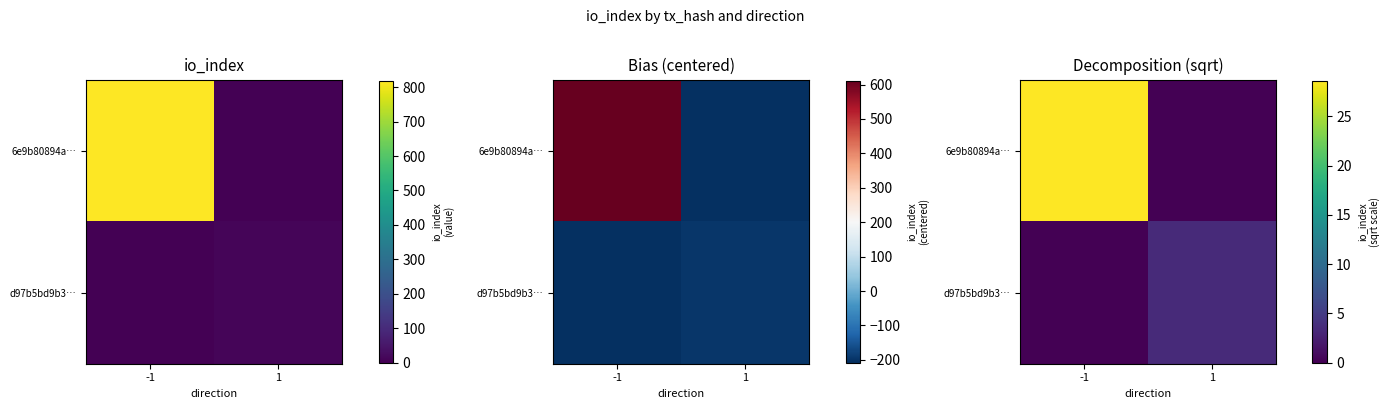

List the series in order of their overall mean, highest first.

6e9b80894a…, d97b5bd9b3…